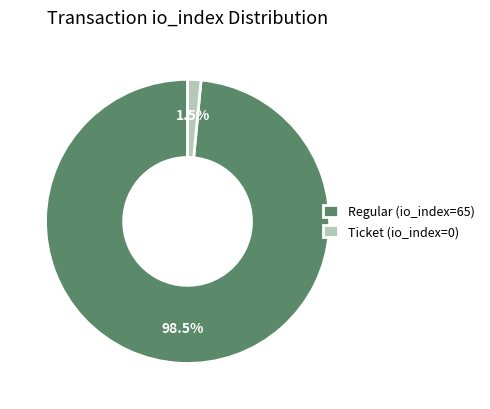

Combined, do Ticket (io_index=0) and Regular (io_index=65) account for over 50%?

Yes